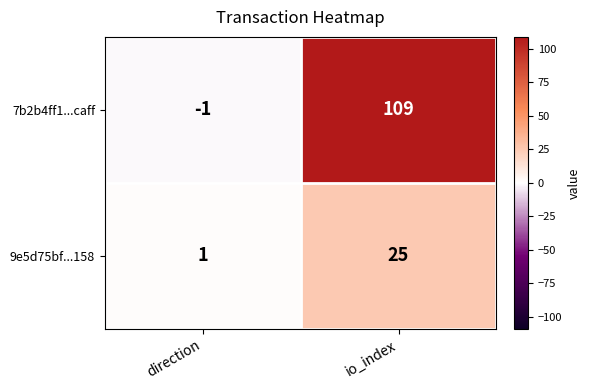

At which label is 9e5d75bf...158 closest to 13?

direction